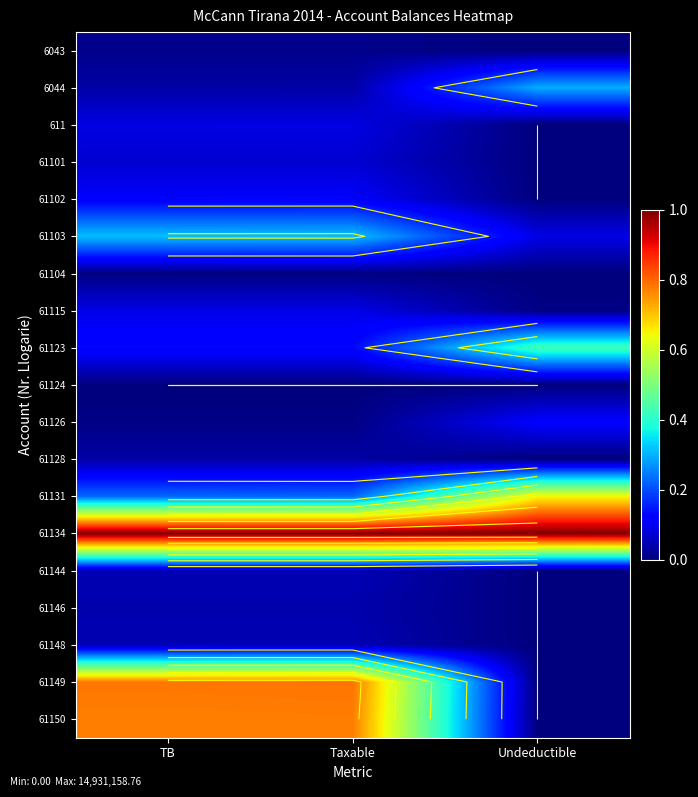

Which series has the widest spread of values?

61149